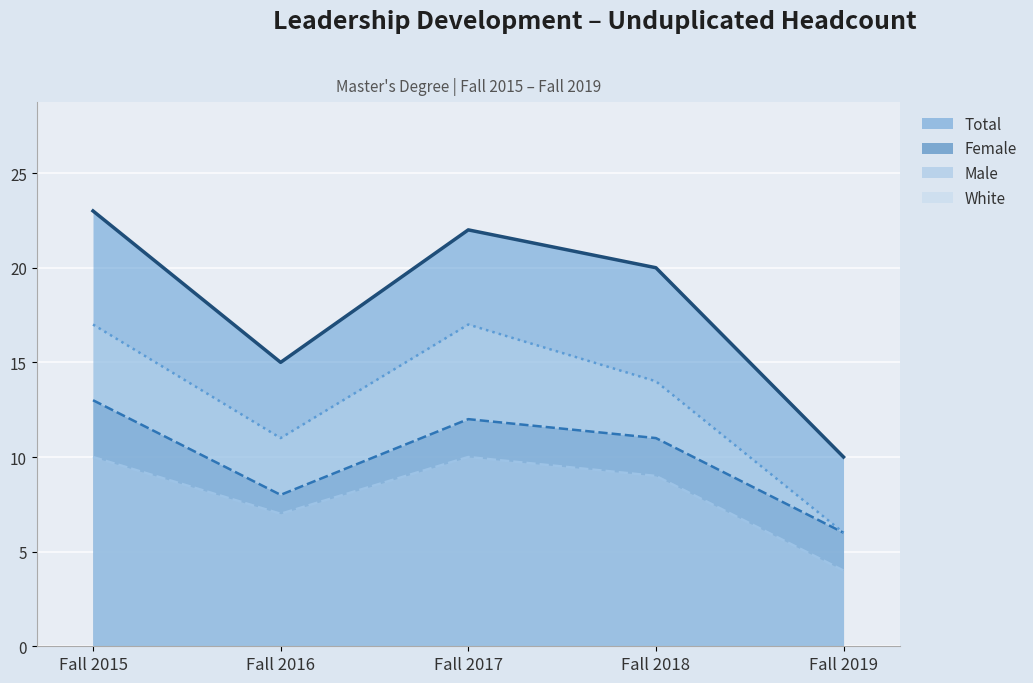

What is the value of the Total point at the 1st from the left?

23